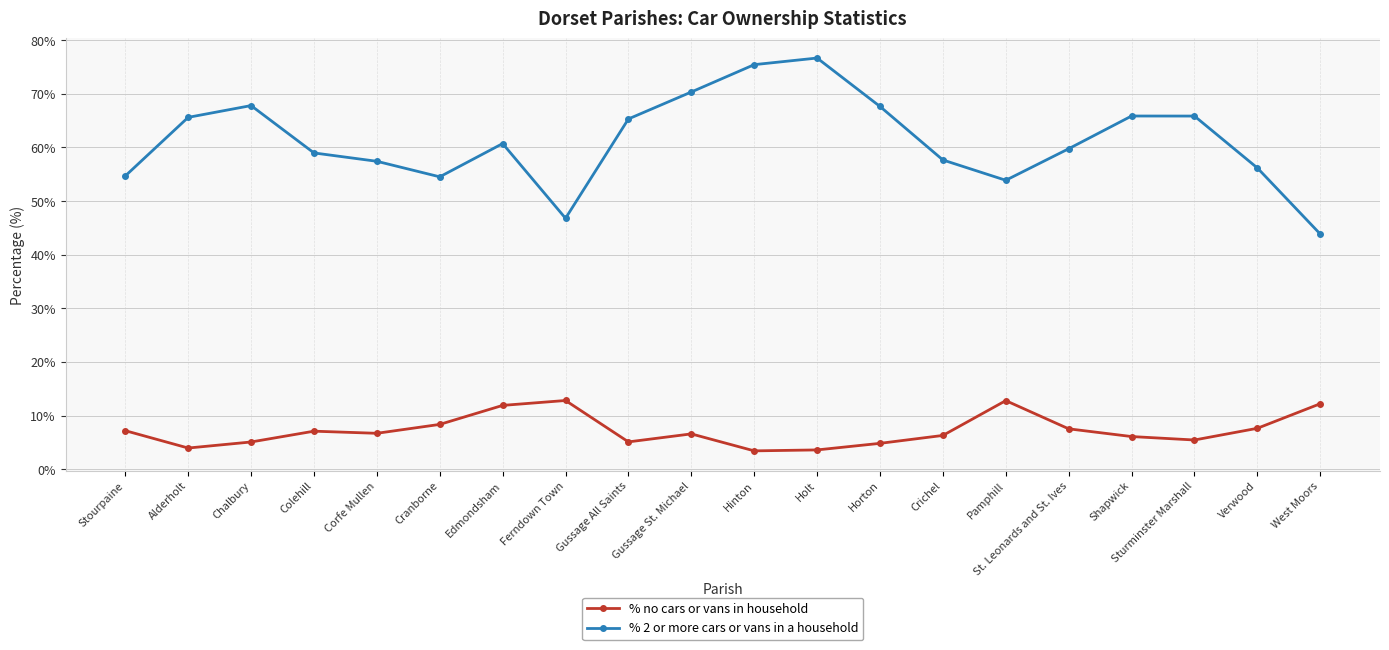

At which label does % 2 or more cars or vans in a household first exceed 60?

Alderholt